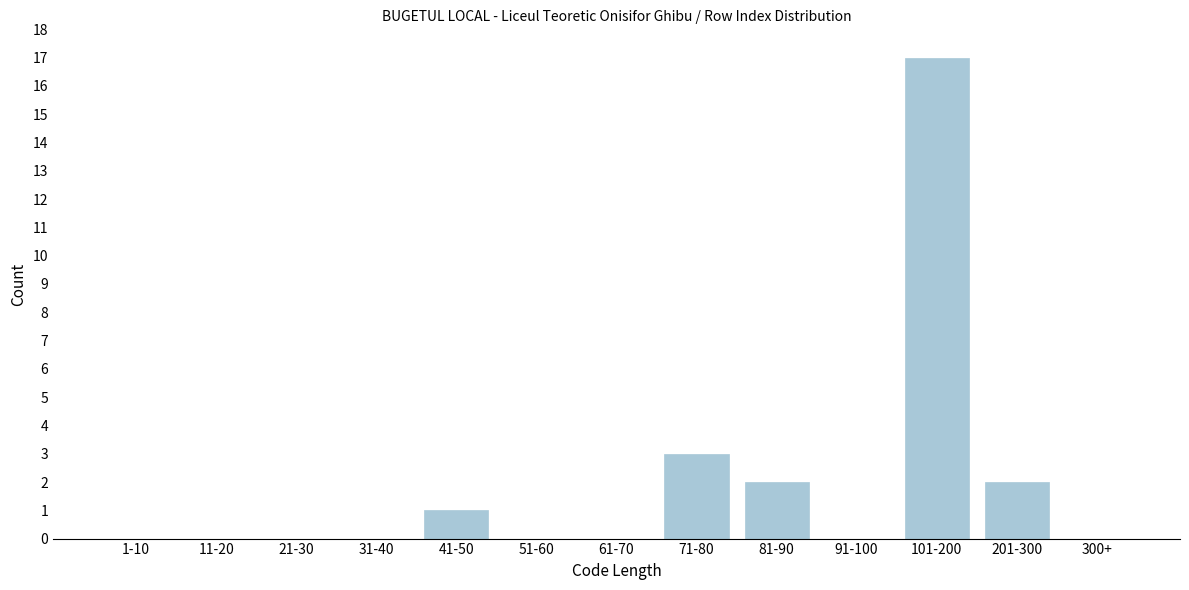

Reading left to right, what are all the values shown in this chart?

1-10=0	11-20=0	21-30=0	31-40=0	41-50=1	51-60=0	61-70=0	71-80=3	81-90=2	91-100=0	101-200=17	201-300=2	300+=0